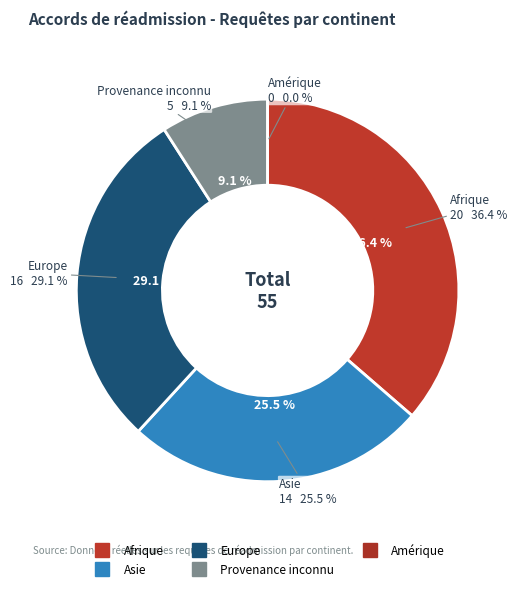

What is the ratio of the value at Asie to the value at Provenance inconnu?

2.8